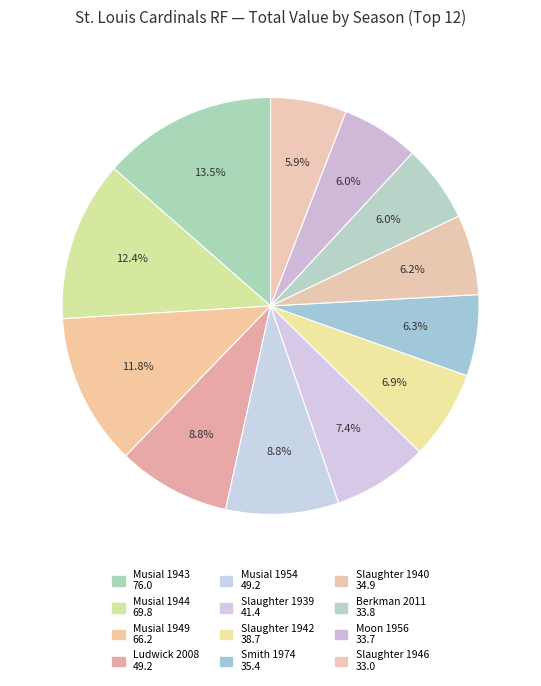

How many segments does this pie chart have?

12